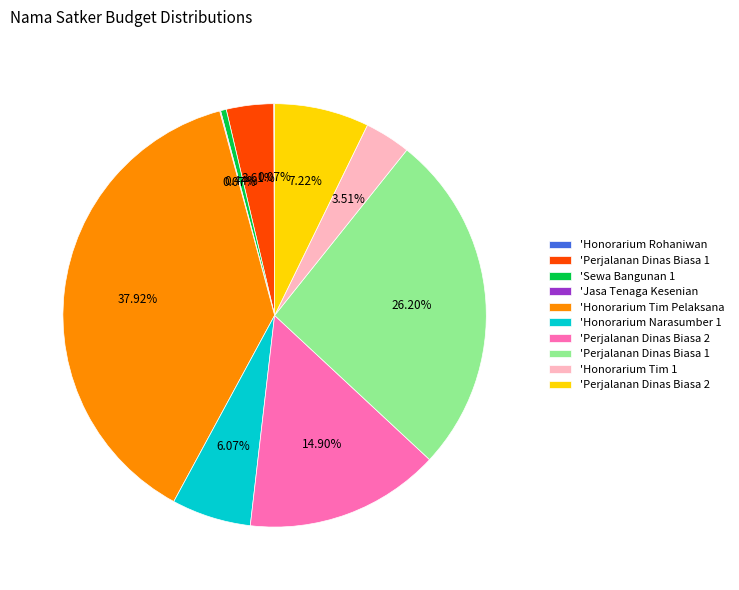

Is there any slice that represents more than half of the pie?

No